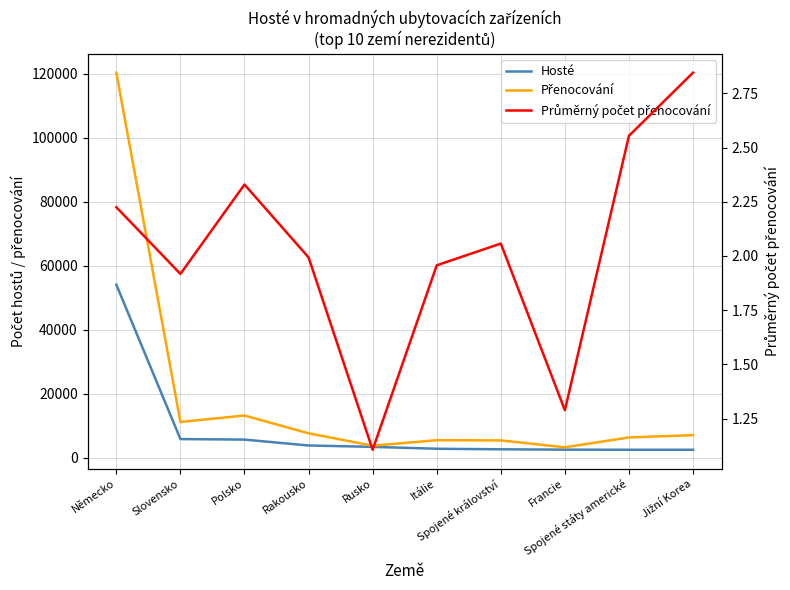

Rank the series at Spojené státy americké from highest to lowest value.

Přenocování, Hosté, Průměrný počet přenocování